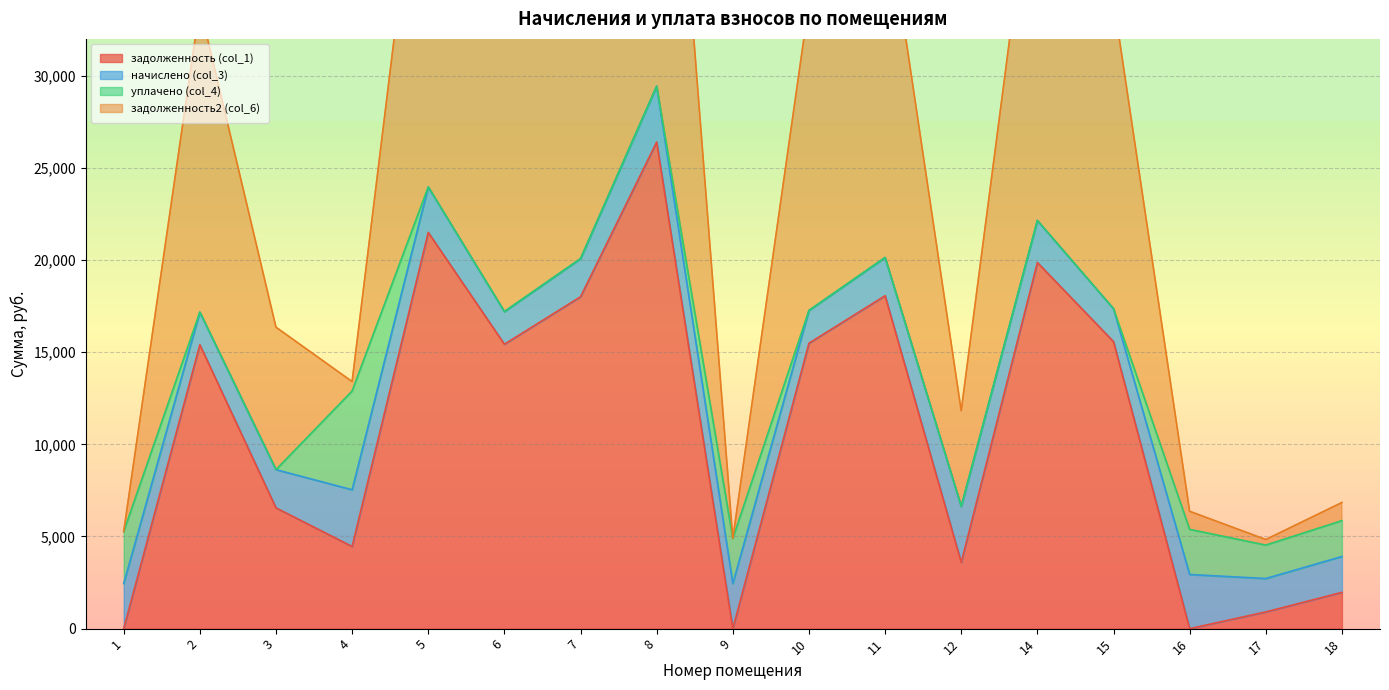

How many data points in задолженность (col_1) are above 15404?

9